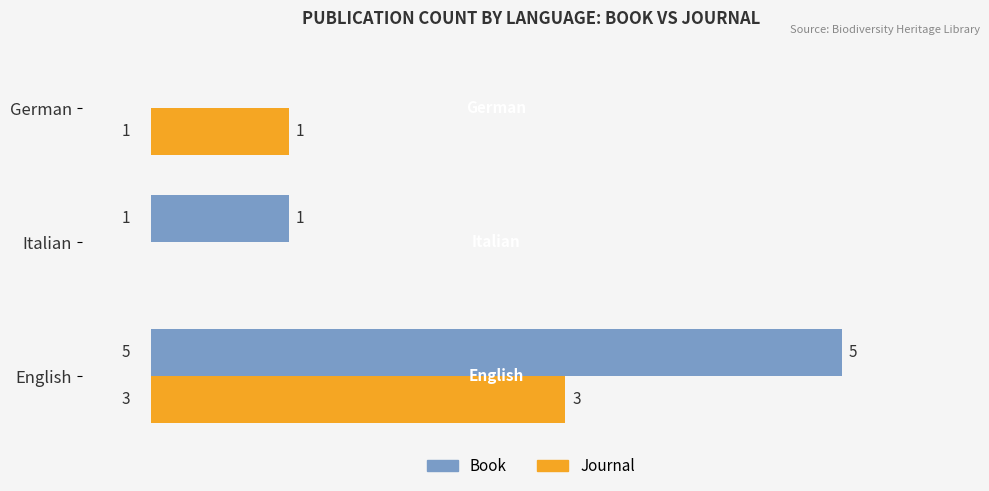

Is it true that Book equals 5 at English?

True